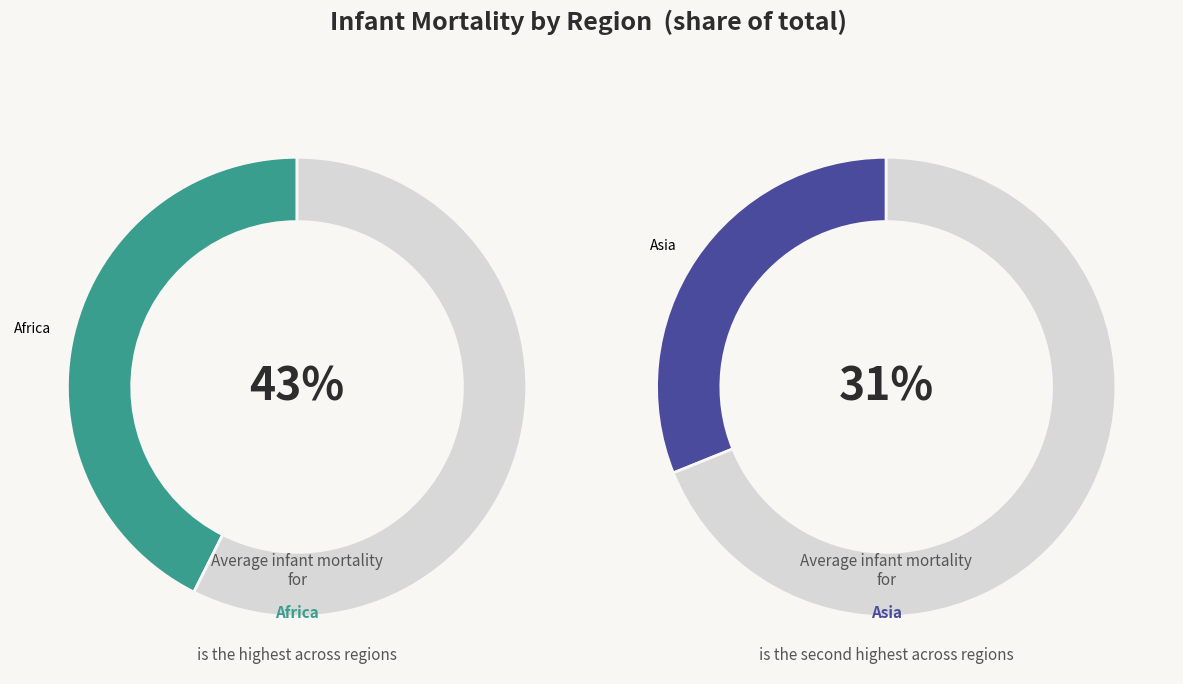

Does America account for over 50% of the chart?

No